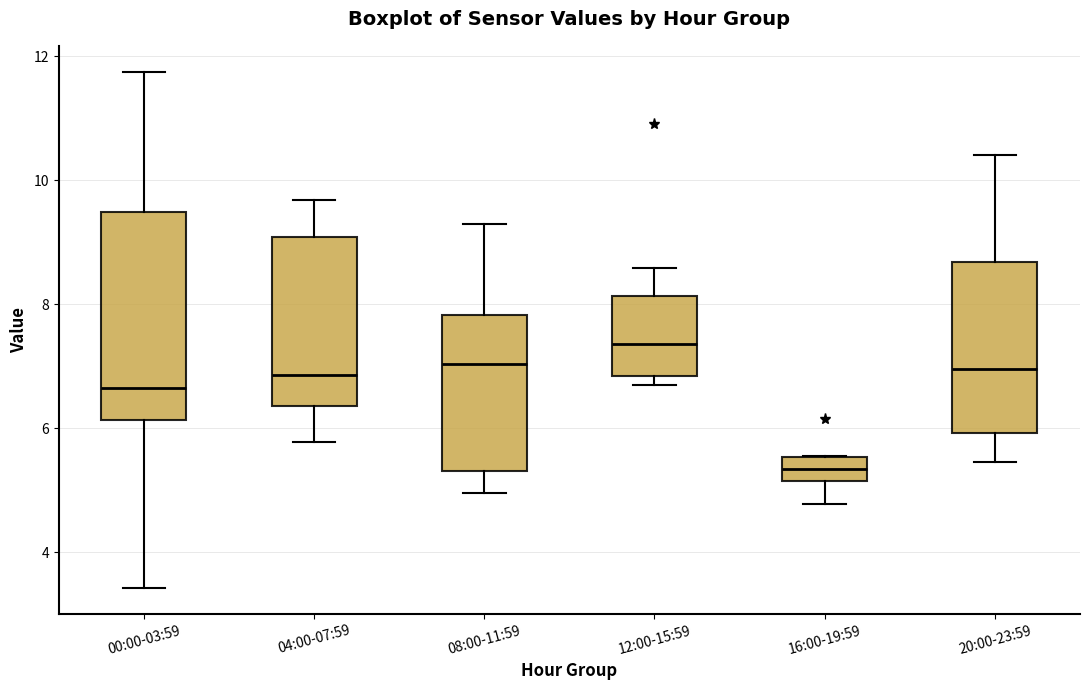

Which box's median line is the lowest?

16:00-19:59